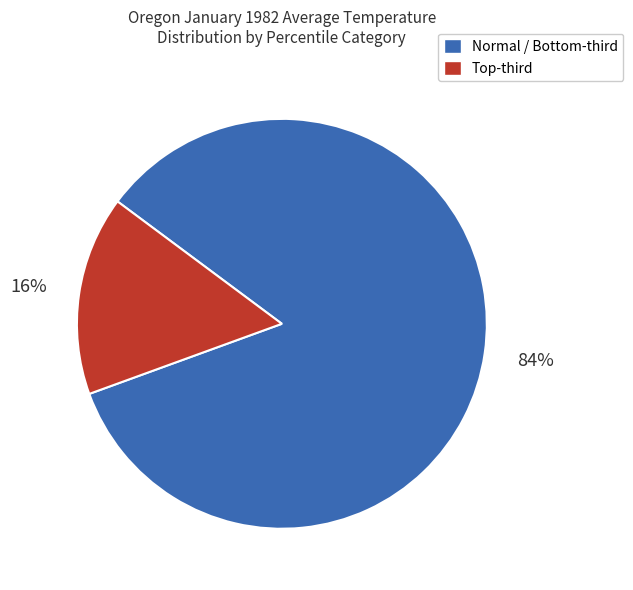

To the nearest percent, what is the average slice percentage?

50%